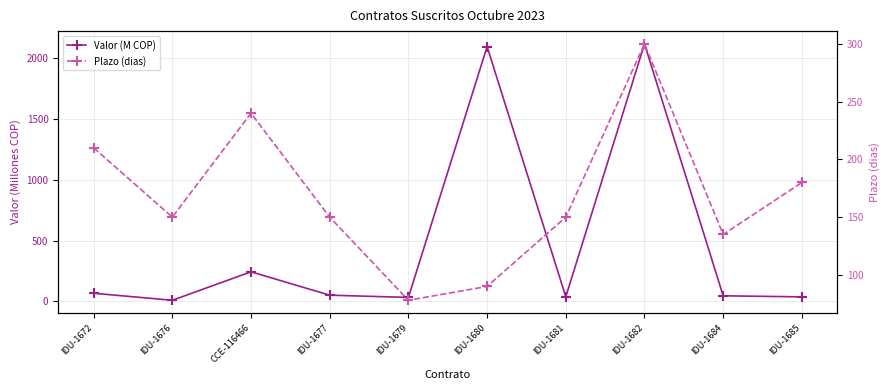

Which series has the largest total across all categories?

Valor (M COP)